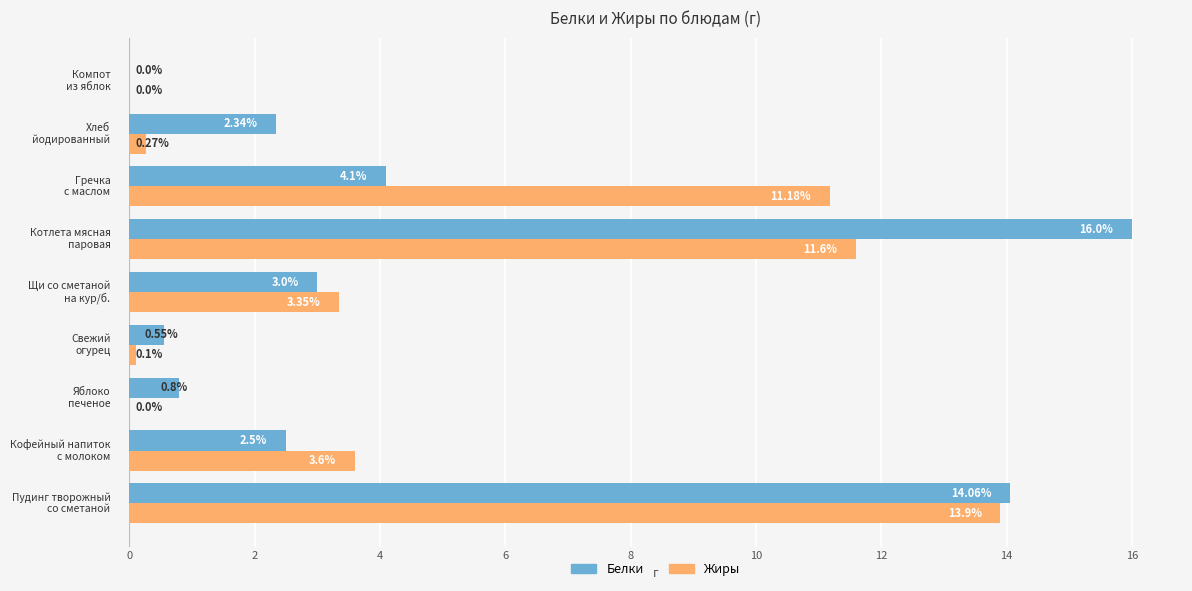

What is the sum of all Белки values?

43.4